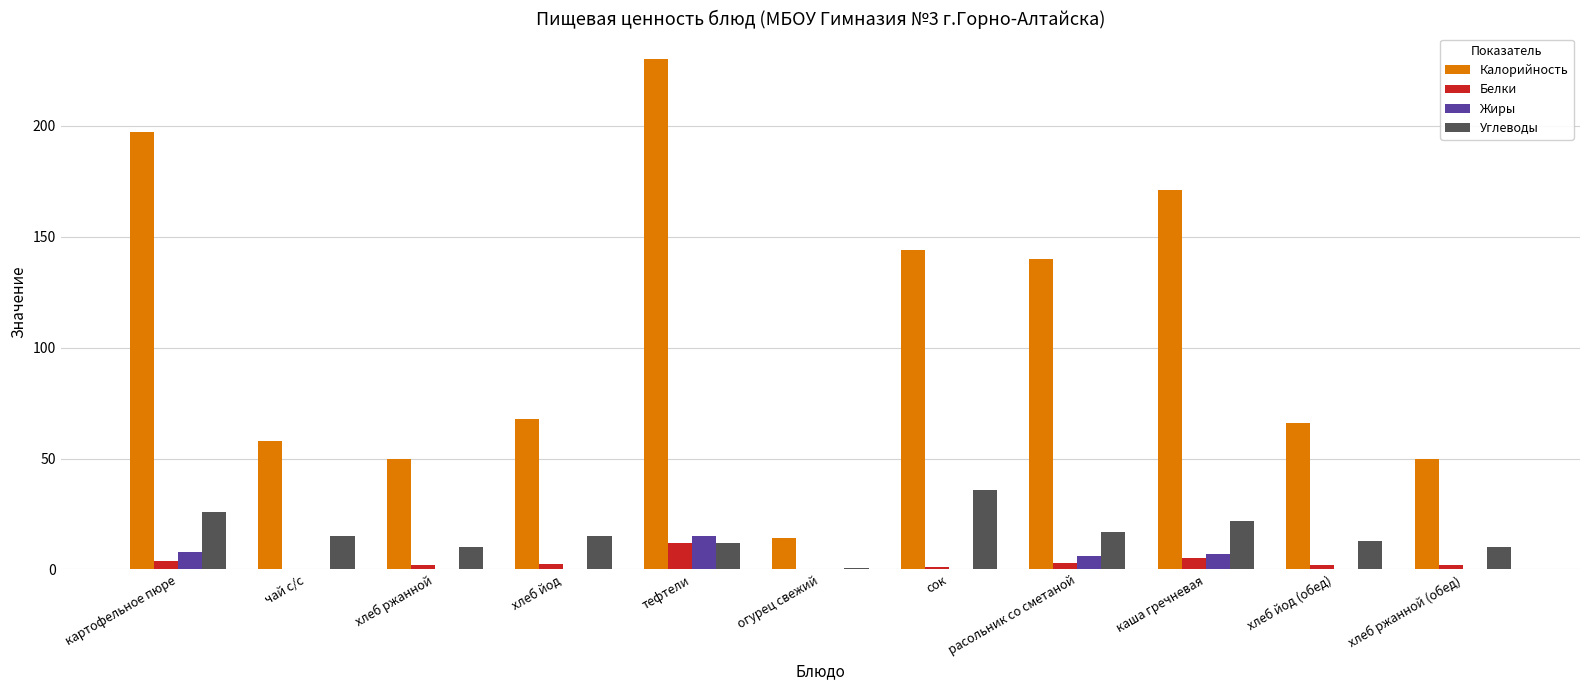

At which category is the sum across all series the highest?

тефтели